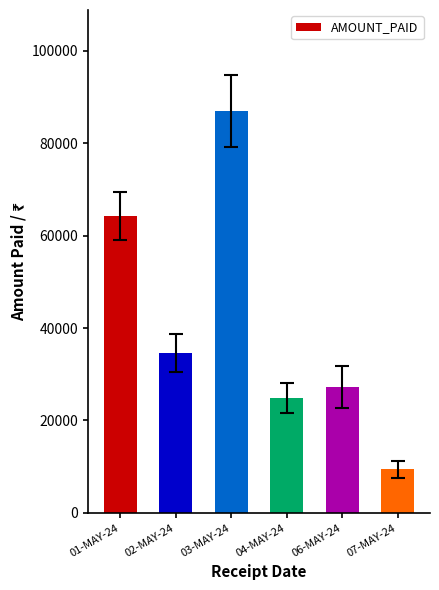

Which label corresponds to the smallest value in the chart?

07-MAY-24